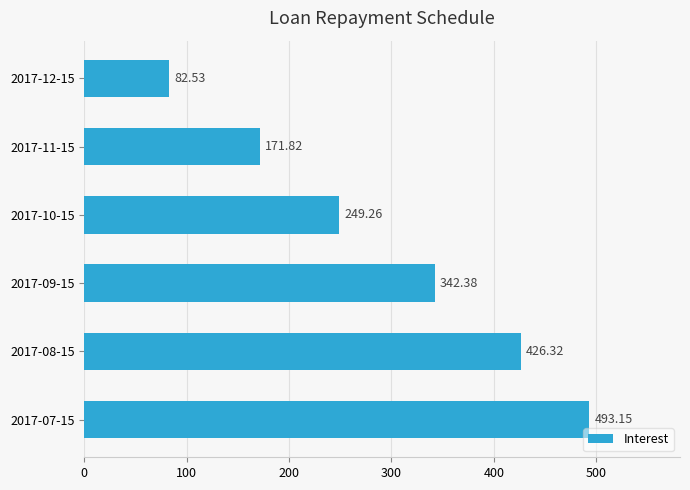

Which label corresponds to the smallest value in the chart?

2017-12-15